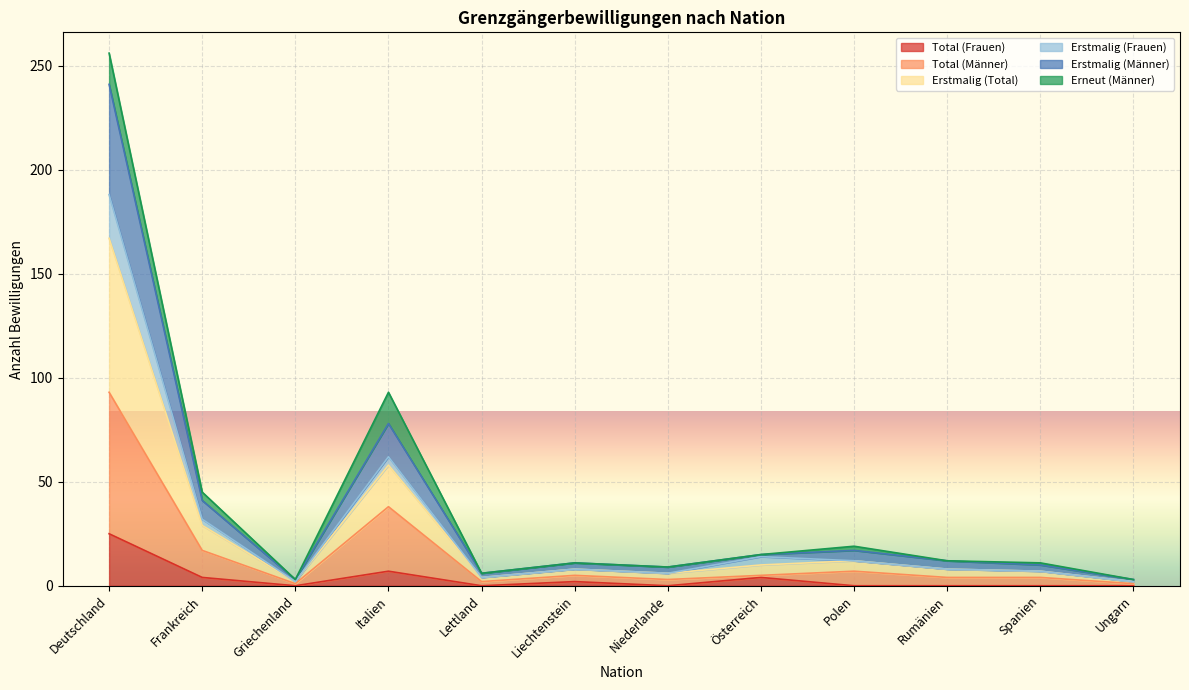

Is it true that Total (Frauen) equals 0 at Niederlande?

True